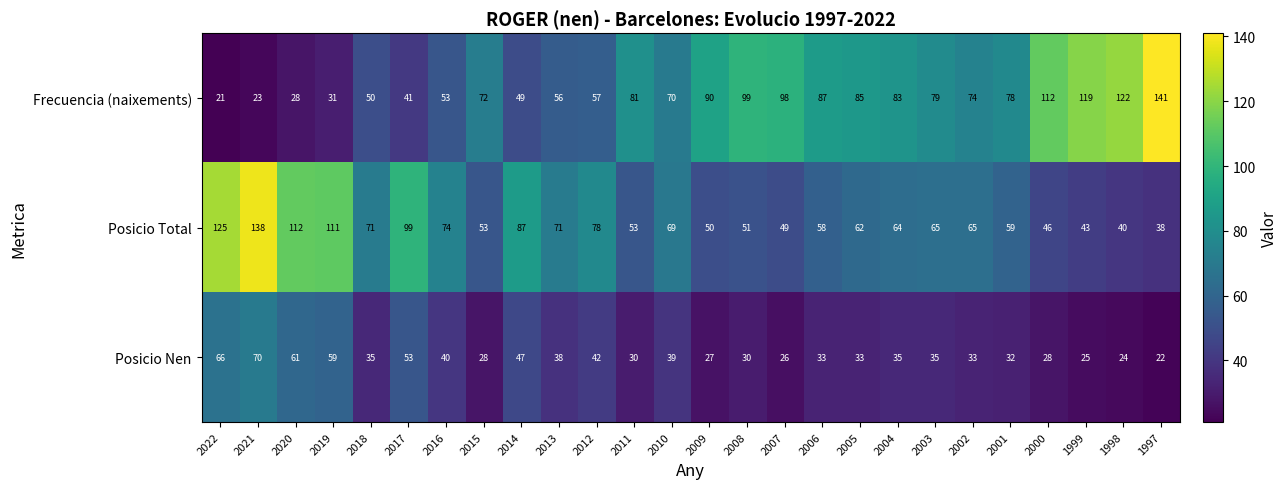

What is the approximate value of Posicio Nen at 2022?

66